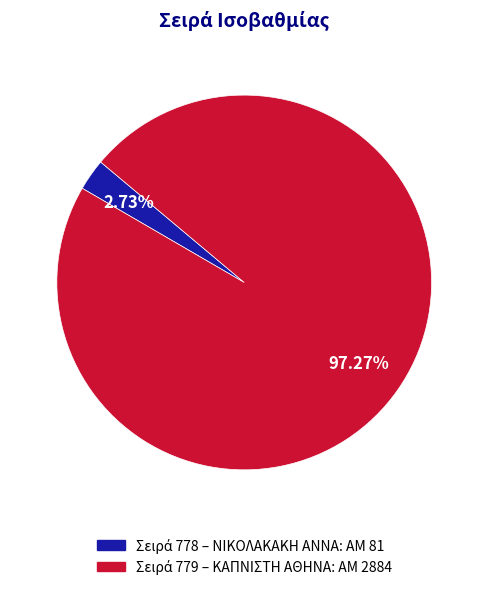

Count the number of slices in the pie.

2